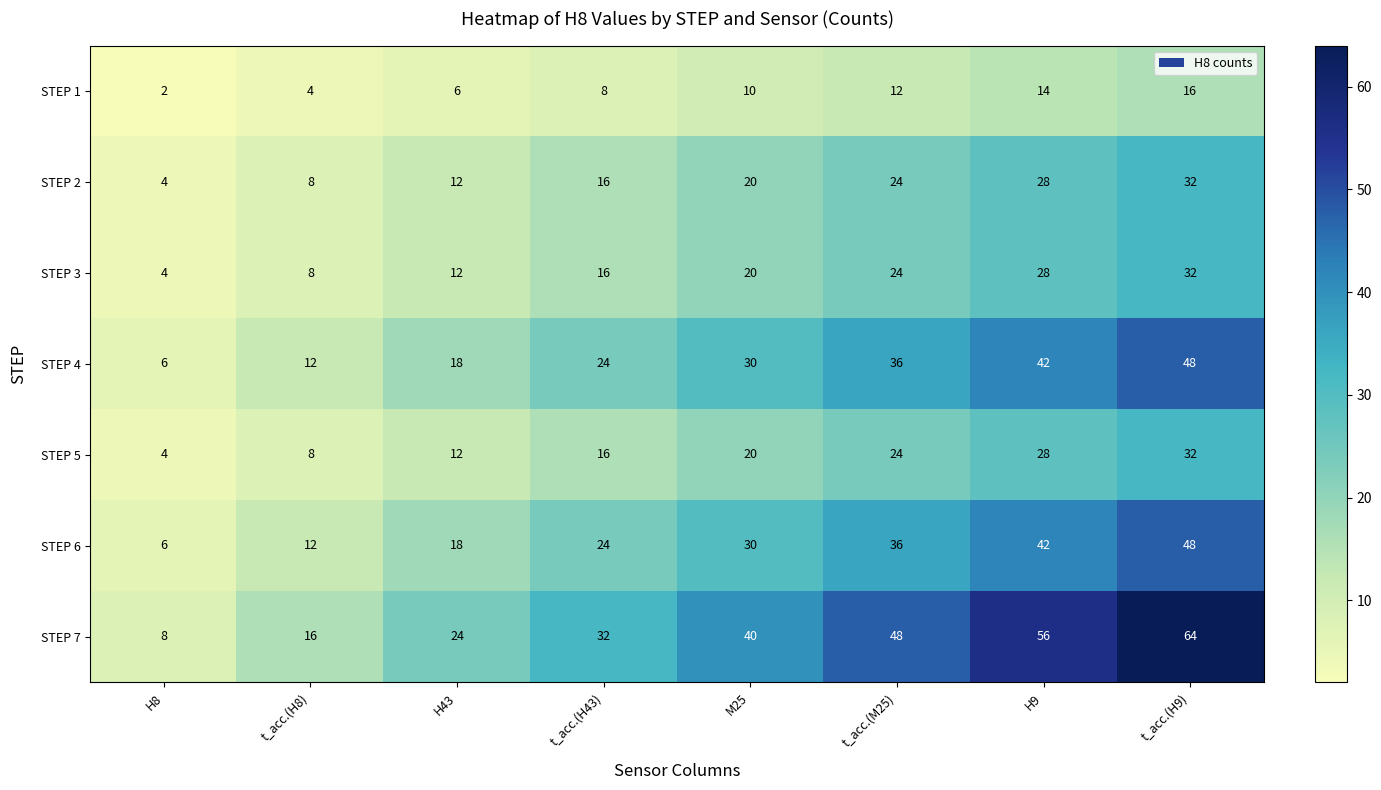

What is the difference between the maximum and minimum values in the STEP 6 series?

42